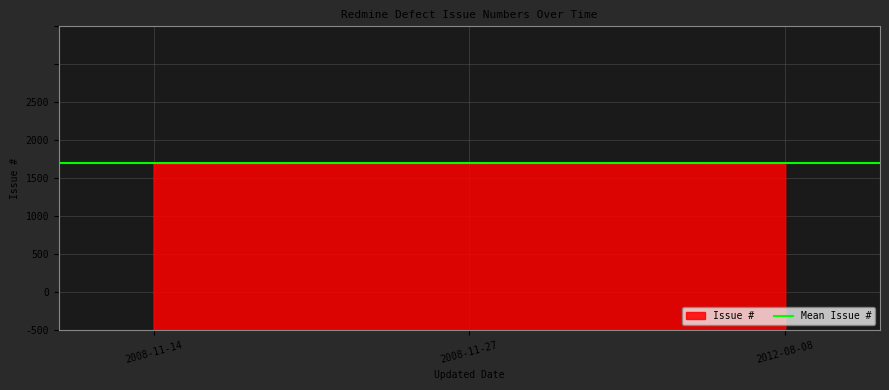

Rank the categories by value from highest to lowest.

2008-11-27, 2012-08-08, 2008-11-14